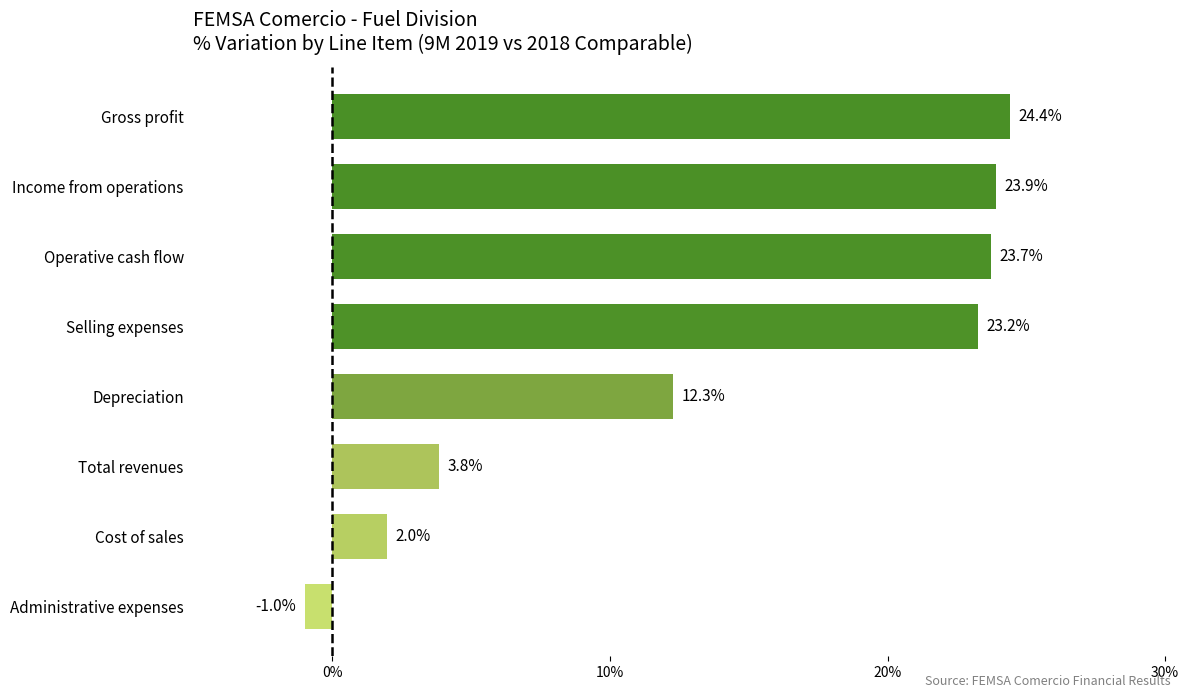

How many values exceed 23?

4